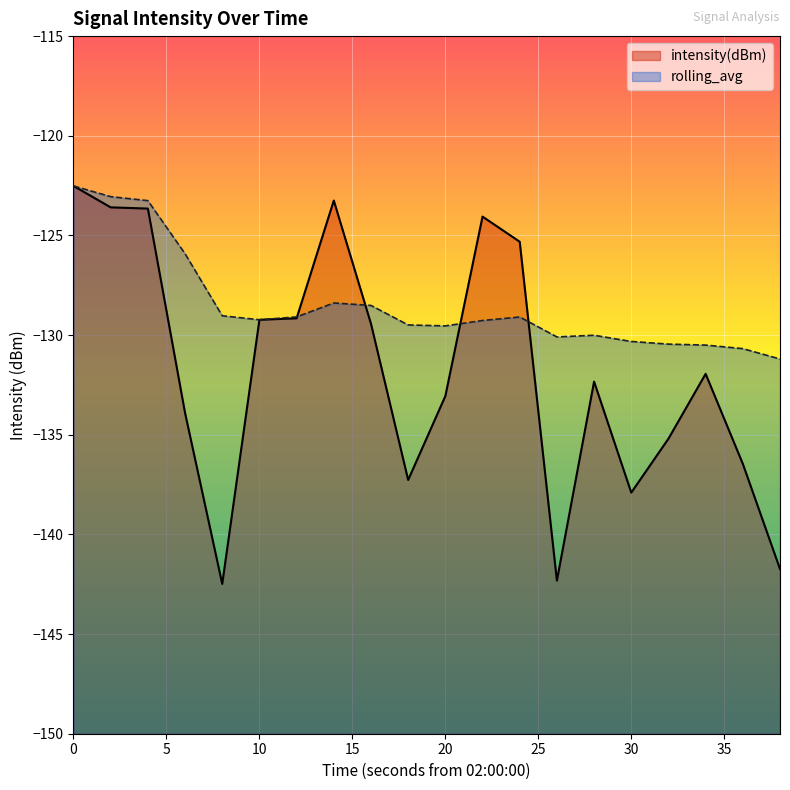

In rolling_avg, how many points are lower than both neighbors (excluding endpoints)?

3